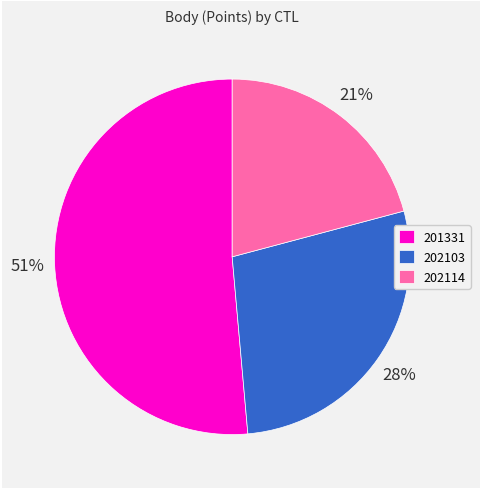

What percentage is the 201331 slice, to the nearest percent?

51%